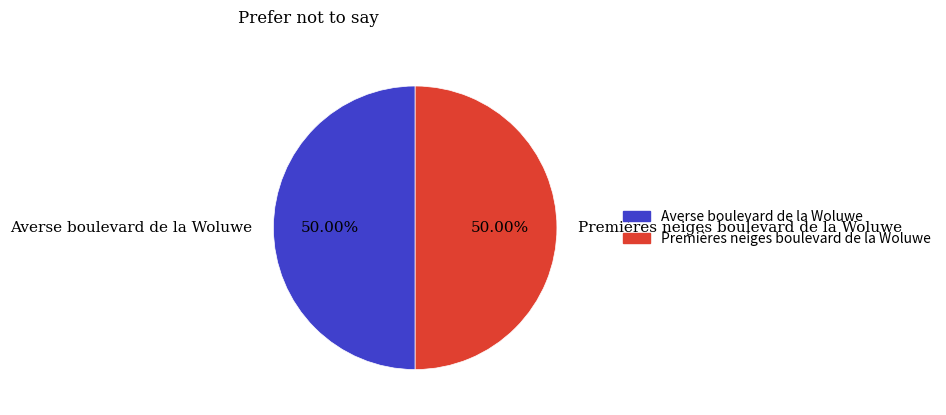

True or false: Premières neiges boulevard de la Woluwe accounts for 50% of the total.

True